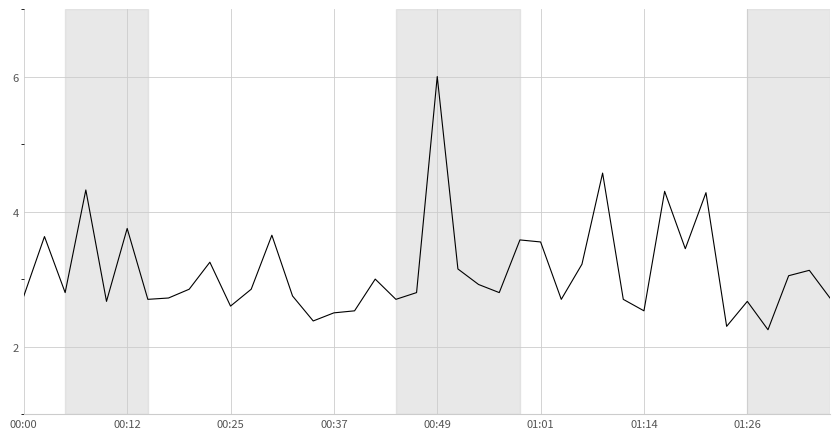

What is the greatest value displayed?

6.0